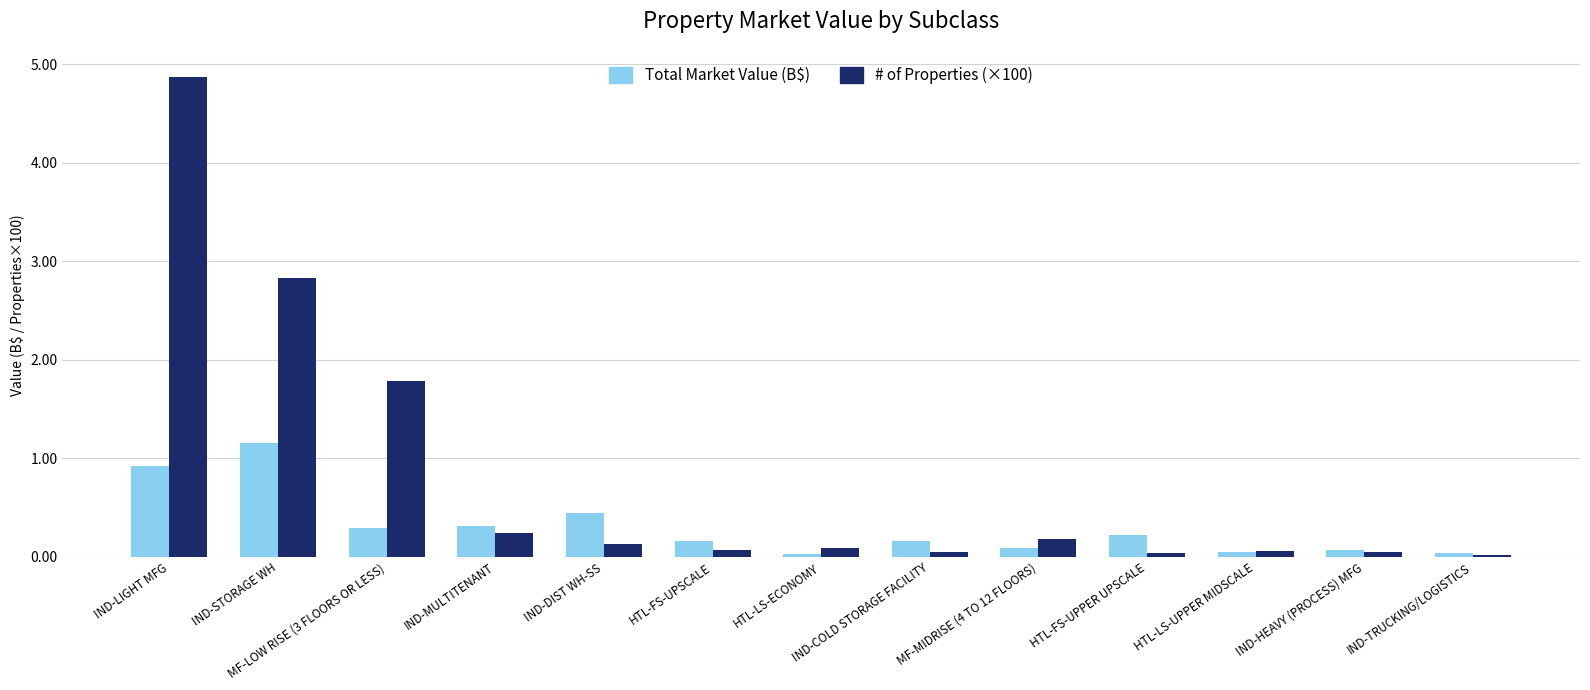

The Total Market Value (B$) series shows 0.3 at IND-MULTITENANT. True or false?

True